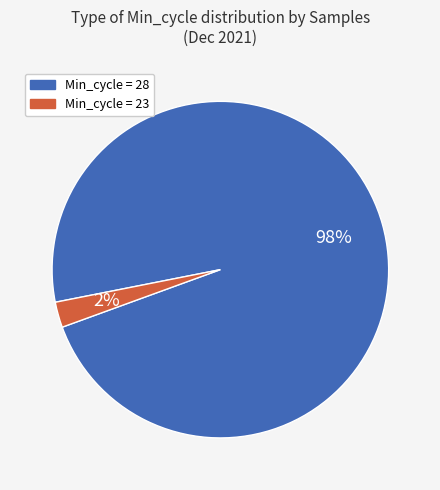

Is there a majority slice in this chart?

Yes